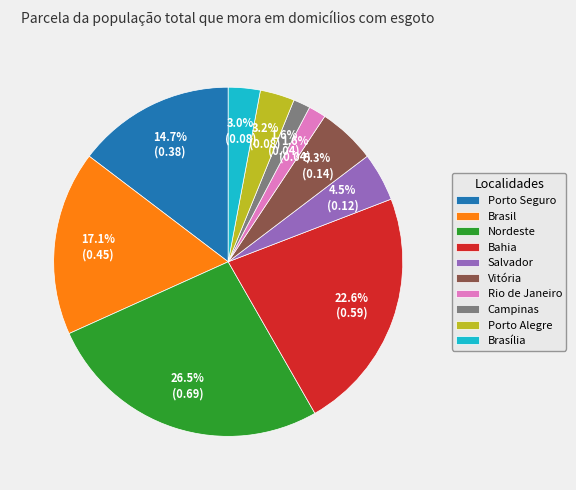

To the nearest percent, what is the combined percentage of Brasil and Salvador?

22%